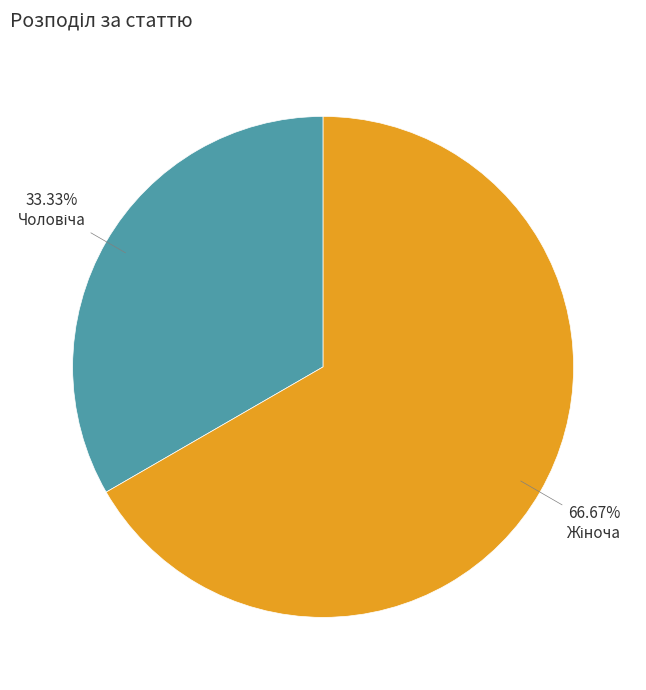

Is there any slice that represents more than half of the pie?

Yes